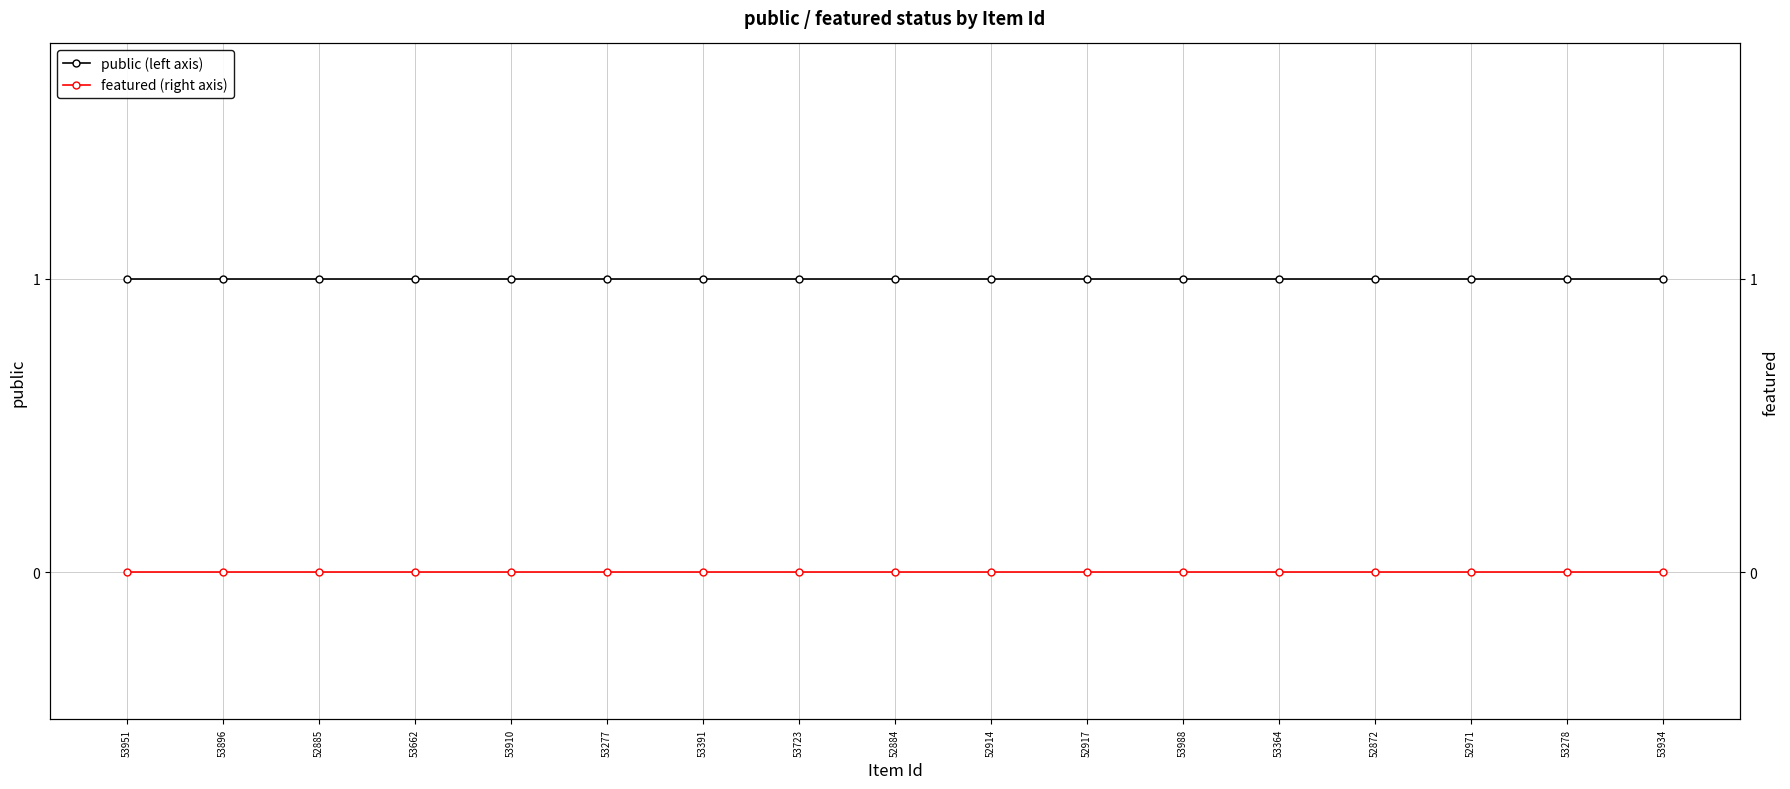

The public (left axis) series shows 2 at 53988. True or false?

False